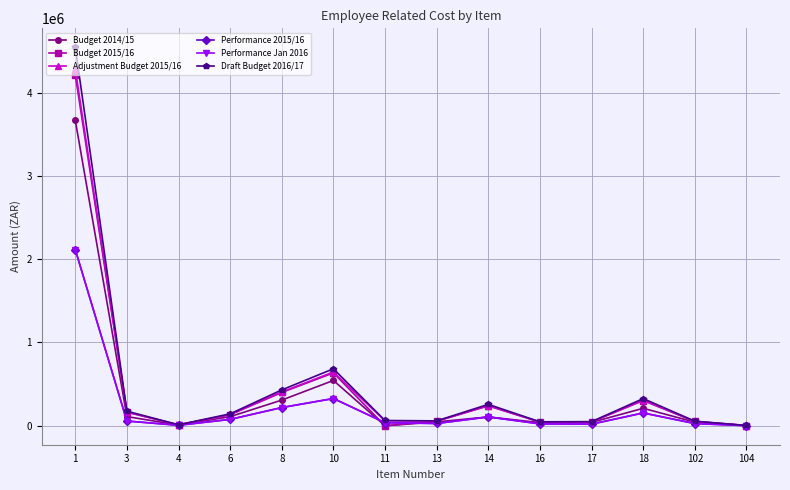

How many data points in Draft Budget 2016/17 are less than 143530?

7